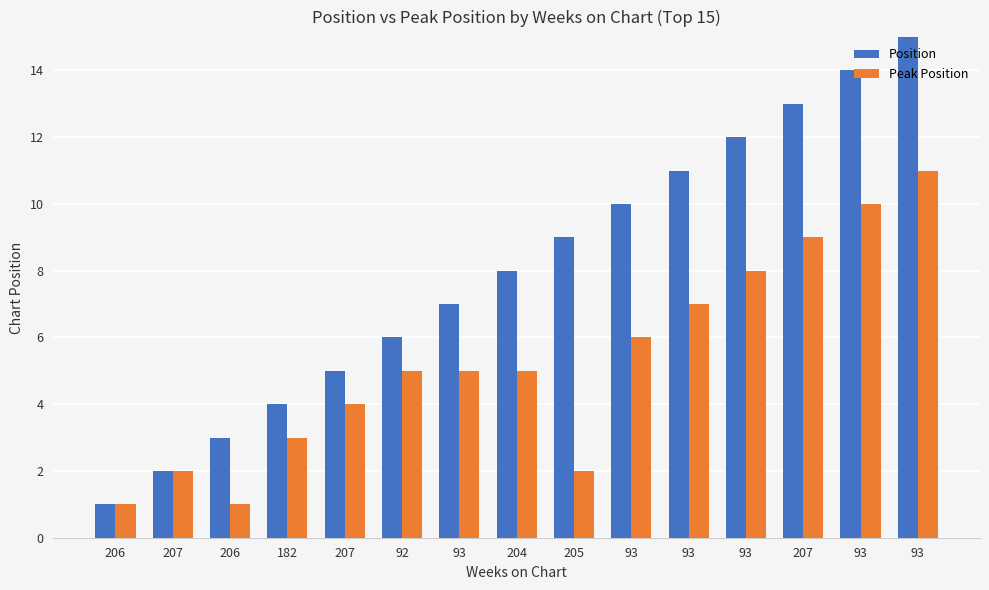

What is the difference between the highest and lowest values at 182?

1